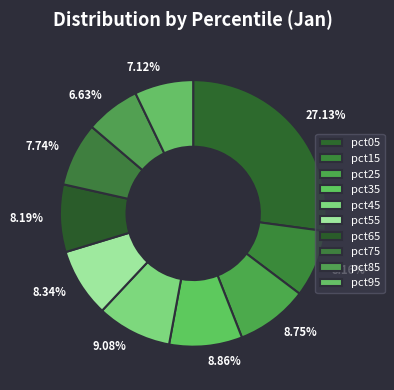

Is it true that pct95 is 14% of the pie?

False